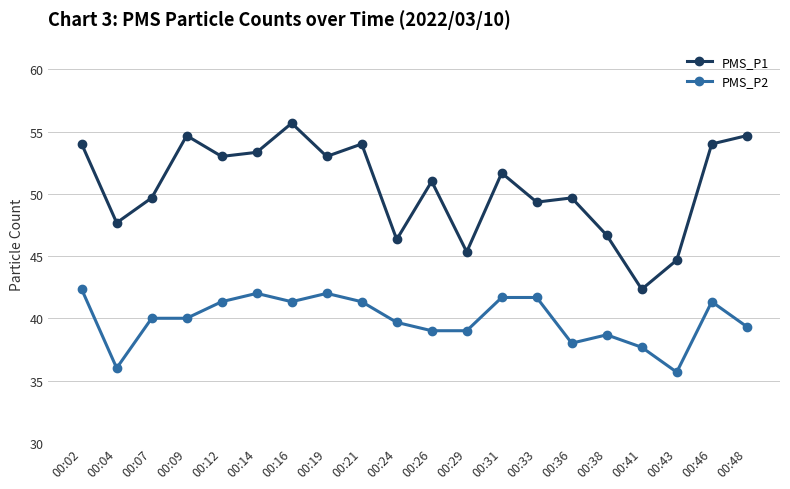

List the series in order of their overall mean, lowest first.

PMS_P2, PMS_P1